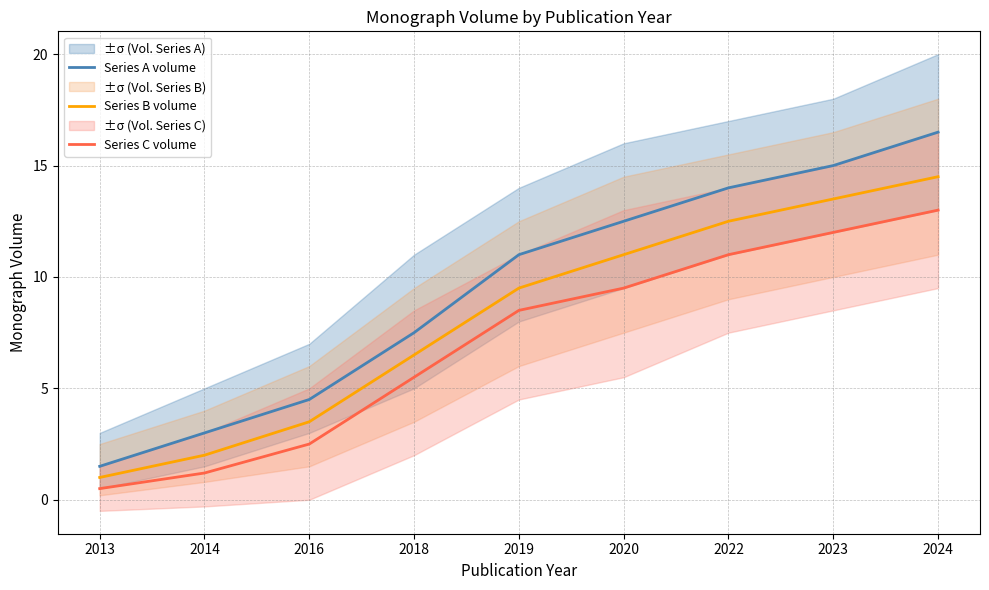

Reading left to right, extract all data points from this chart.

Series A volume: 1.5	3.0	4.5	7.5	11.0	12.5	14.0	15.0	16.5
Series B volume: 1.0	2.0	3.5	6.5	9.5	11.0	12.5	13.5	14.5
Series C volume: 0.5	1.2	2.5	5.5	8.5	9.5	11.0	12.0	13.0